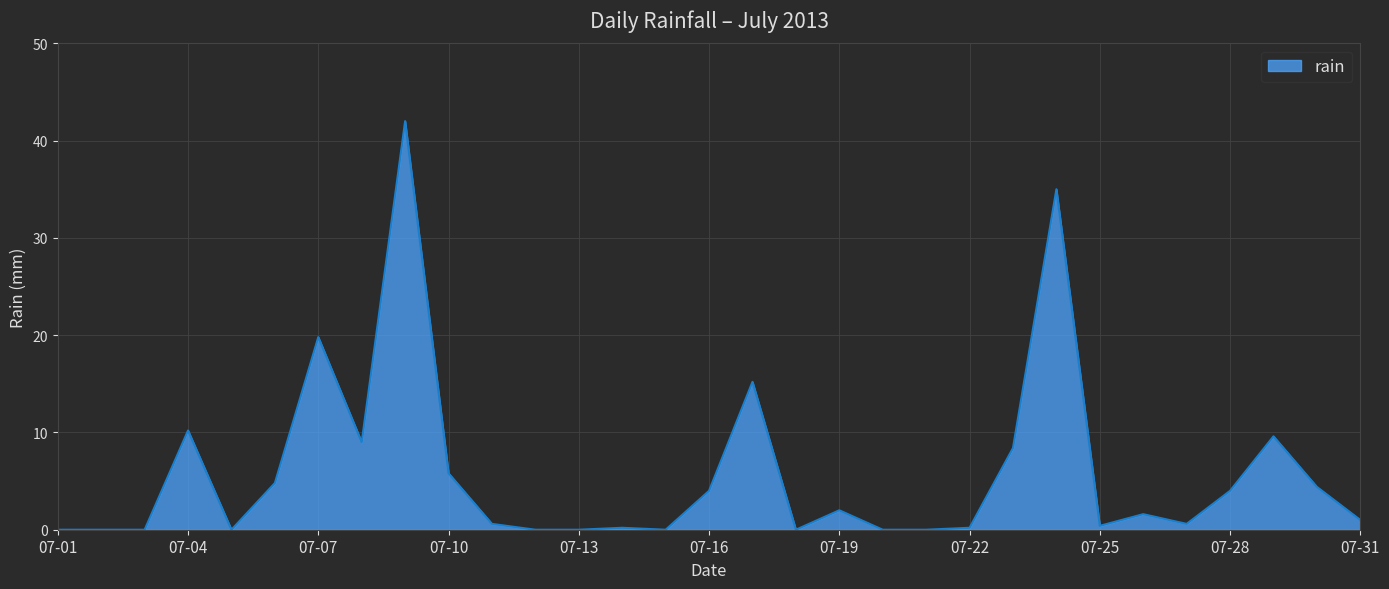

What is the difference between the maximum and minimum values?

42.0